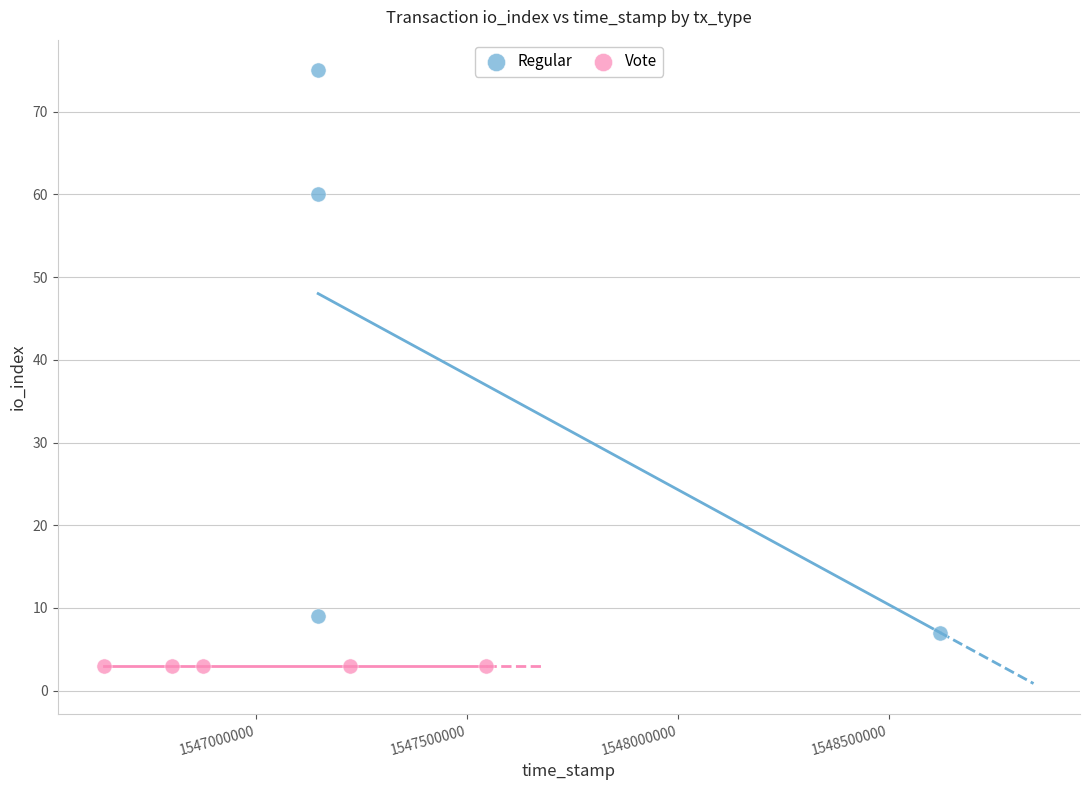

Which series reaches the maximum Y coordinate?

Regular